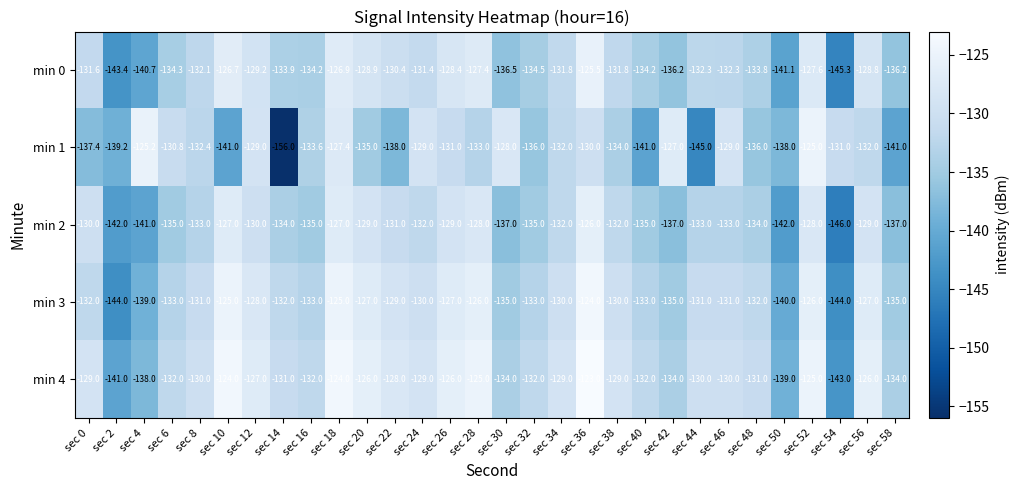

At which category does the chart reach its minimum across all series?

sec 14